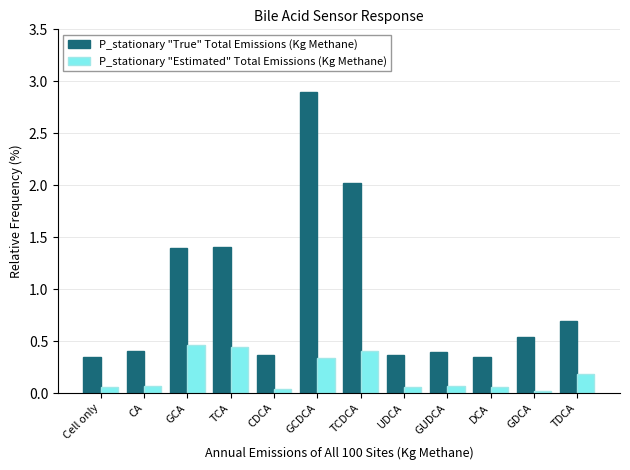

What is the average value of the P_stationary "True" Total Emissions (Kg Methane) series?

0.9